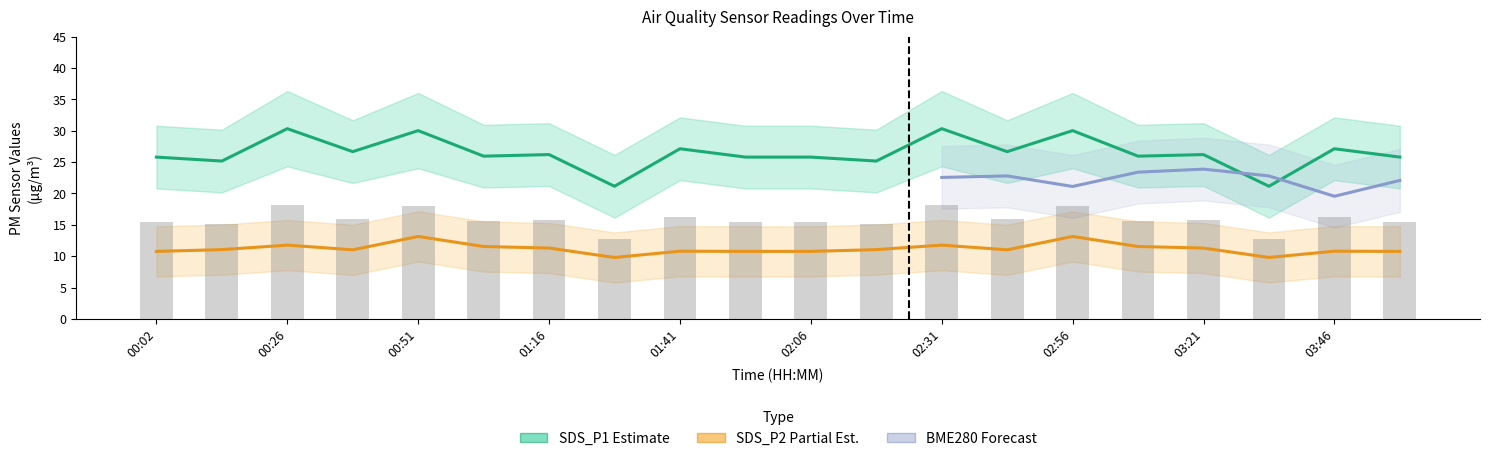

What is the maximum value for SDS_P1?

30.3